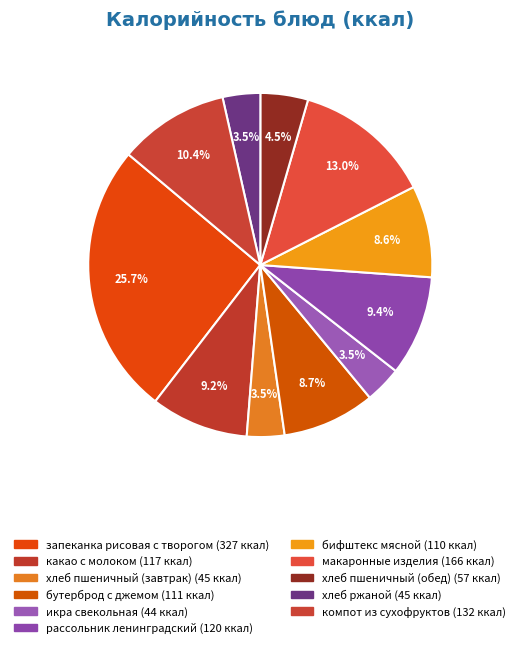

What is the change in value from хлеб пшеничный (обед) to хлеб ржаной?

-12